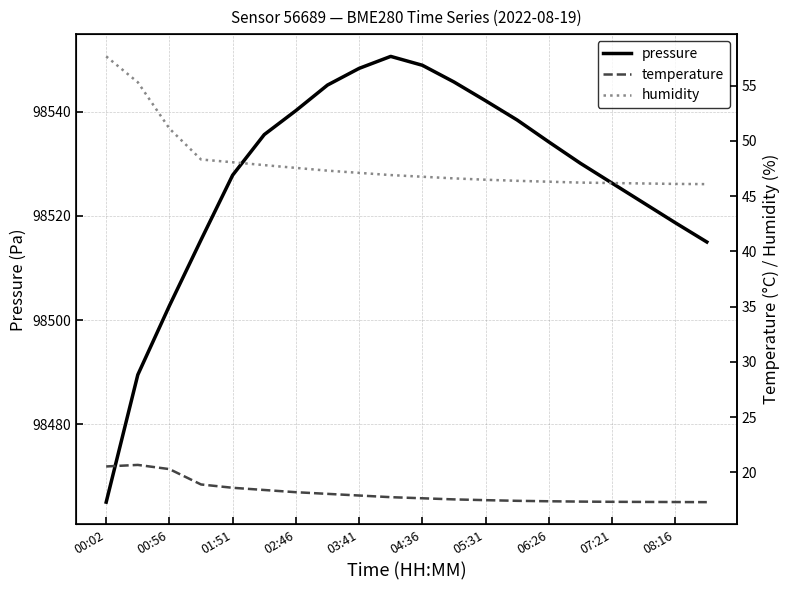

True or false: humidity has more than 1 points higher than both neighbors.

False